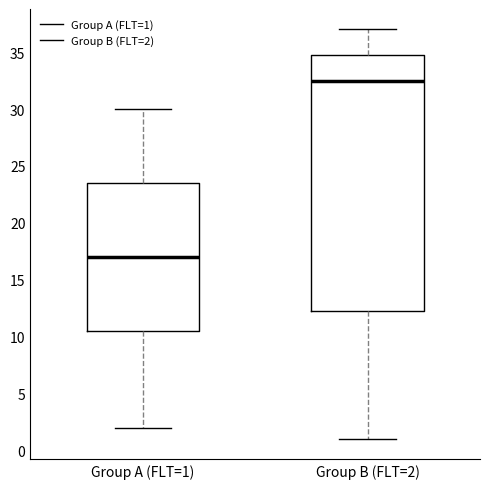

Reading left to right, read every box against the y-axis: the position of its median line, the range the box covers, and the ends of its whiskers. The values are not printed on the chart, so give them approximately, as read against the axis.

Group A (FLT=1): median 17.0, box 10.5 to 23.5, whiskers 2.0 to 30.0
Group B (FLT=2): median 32.5, box 12.5 to 35.0, whiskers 1.0 to 37.0